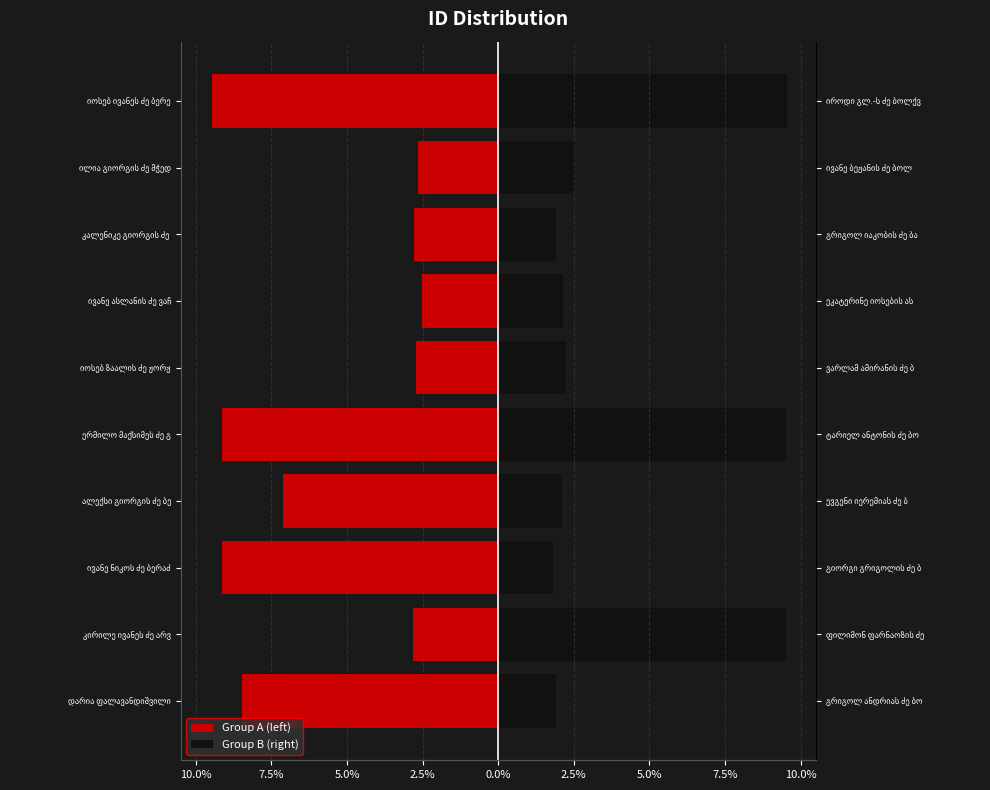

Which series has the widest spread of values?

Group B (right)